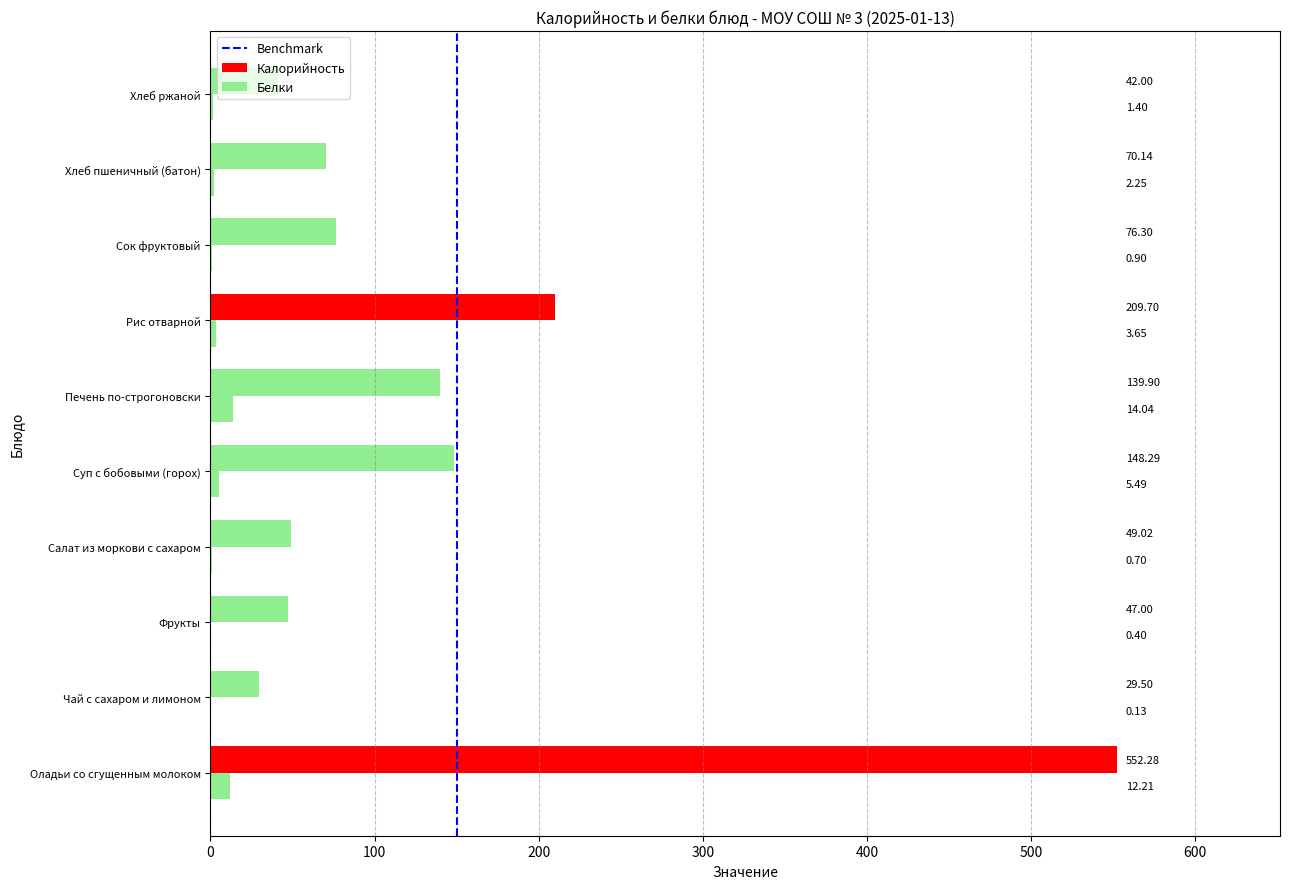

True or false: Калорийность has a value of 49.0 at Салат из моркови с сахаром.

True